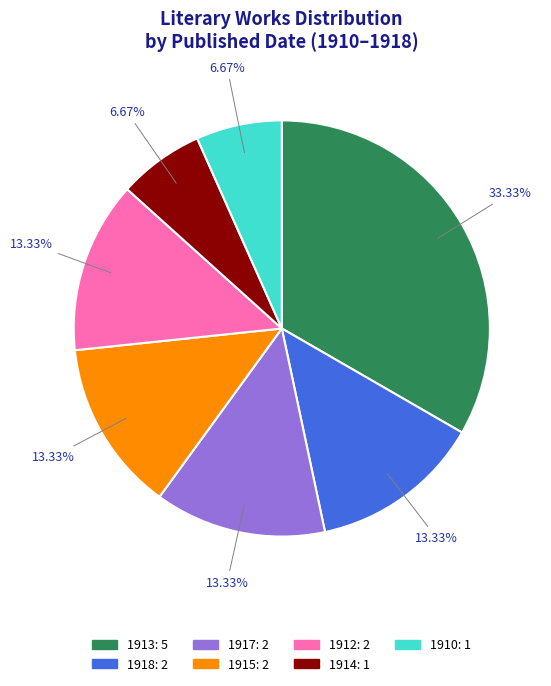

Does any single category account for the majority?

No